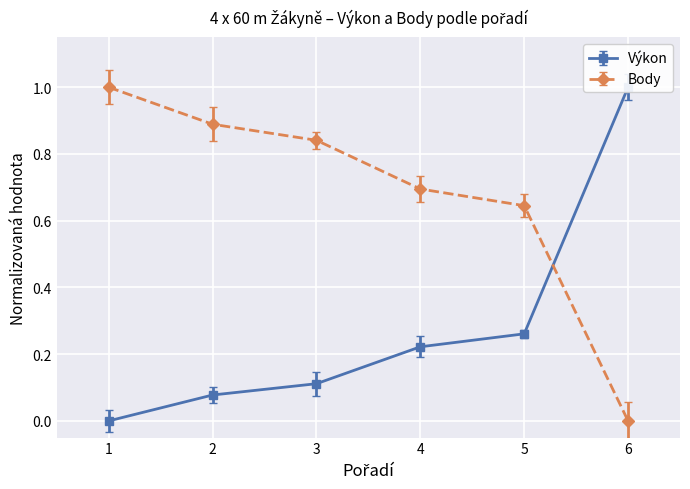

True or false: Body has a value of 0.0 at 6.

True